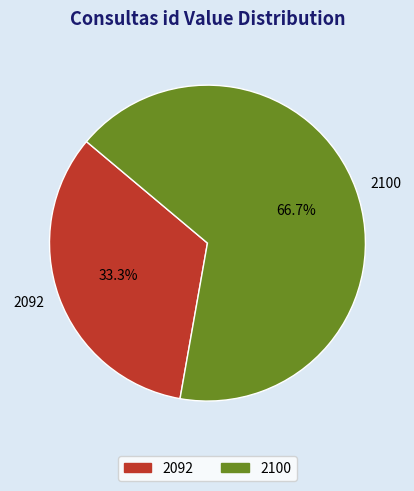

True or false: 2092 accounts for 33% of the total.

True